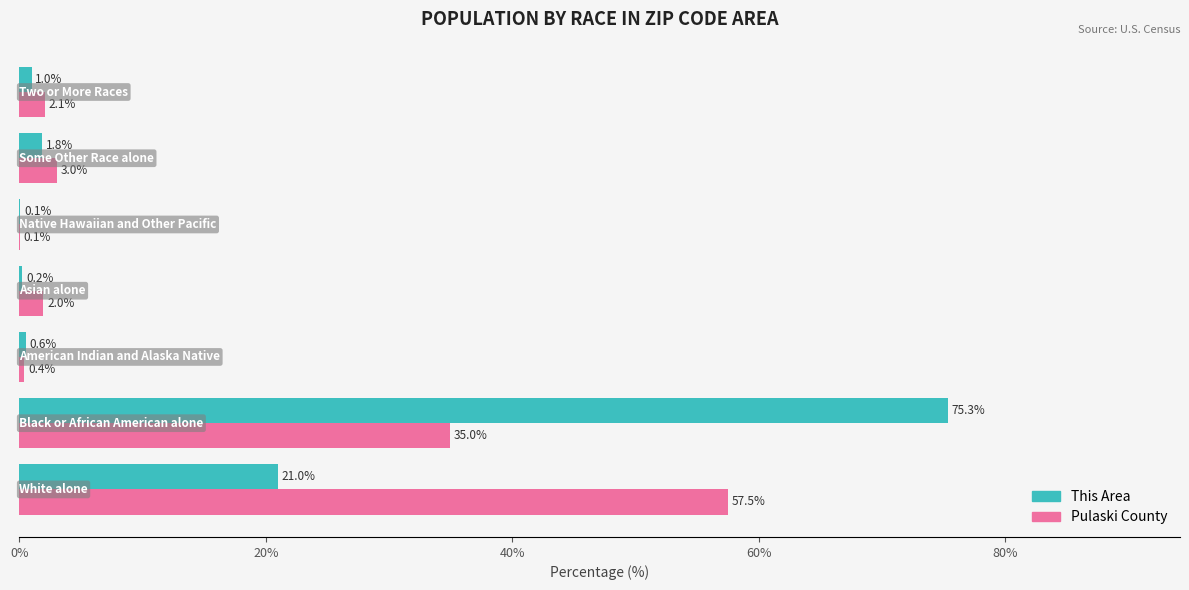

What is the highest value of the This Area series?

75.3